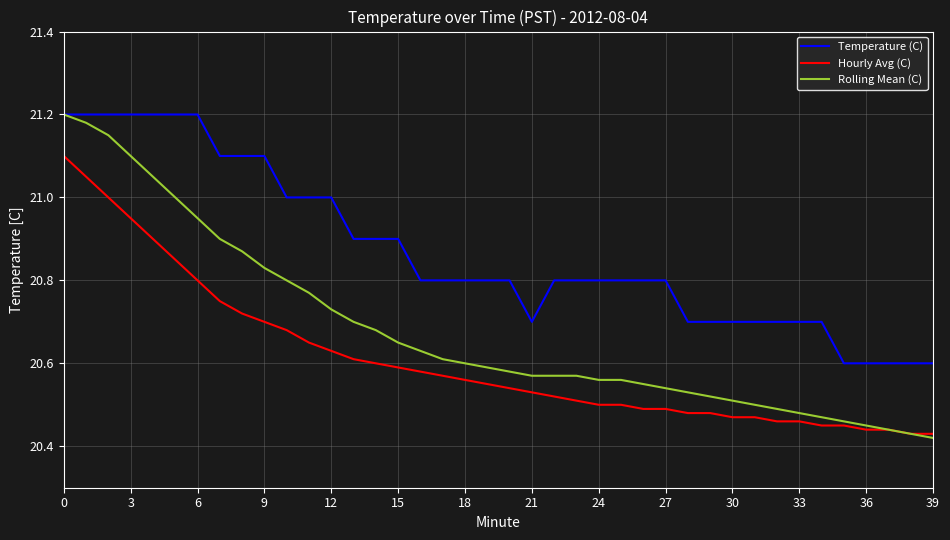

How many lines are shown in the chart?

3